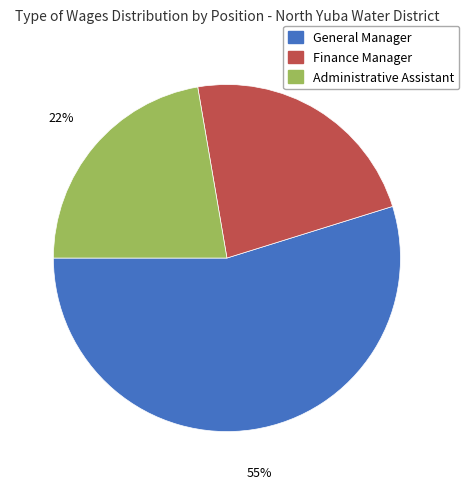

Between Finance Manager and General Manager, which is larger?

General Manager